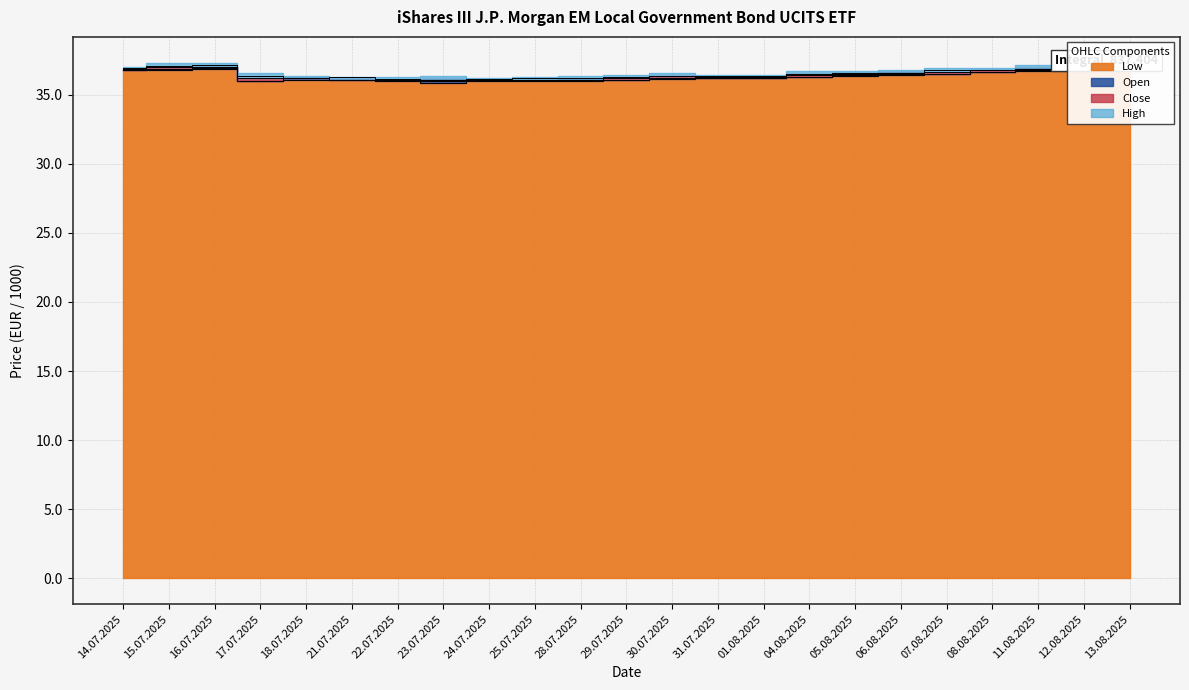

What is the label of the 13th point from the left?

30.07.2025